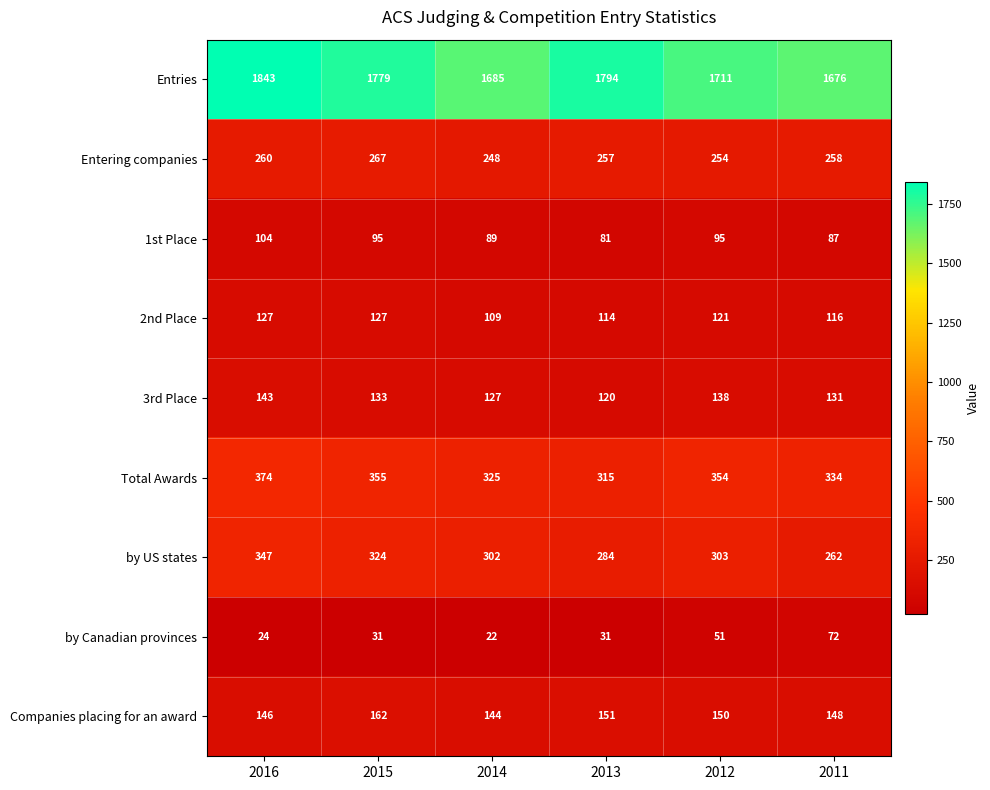

At which category is the sum across all series the highest?

2016